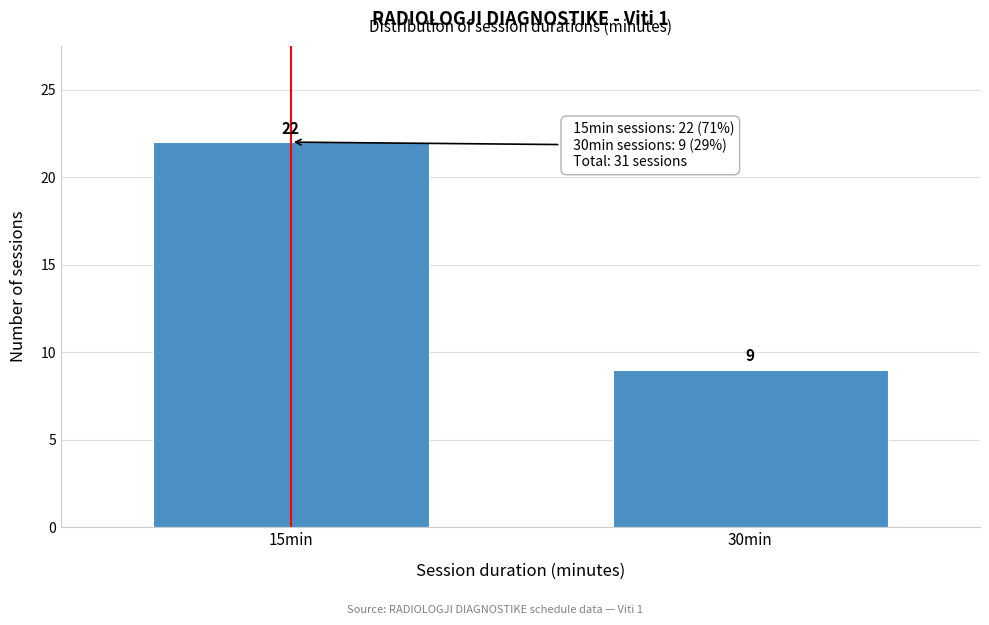

Reading left to right, transcribe all the data shown in this chart.

15min=22	30min=9